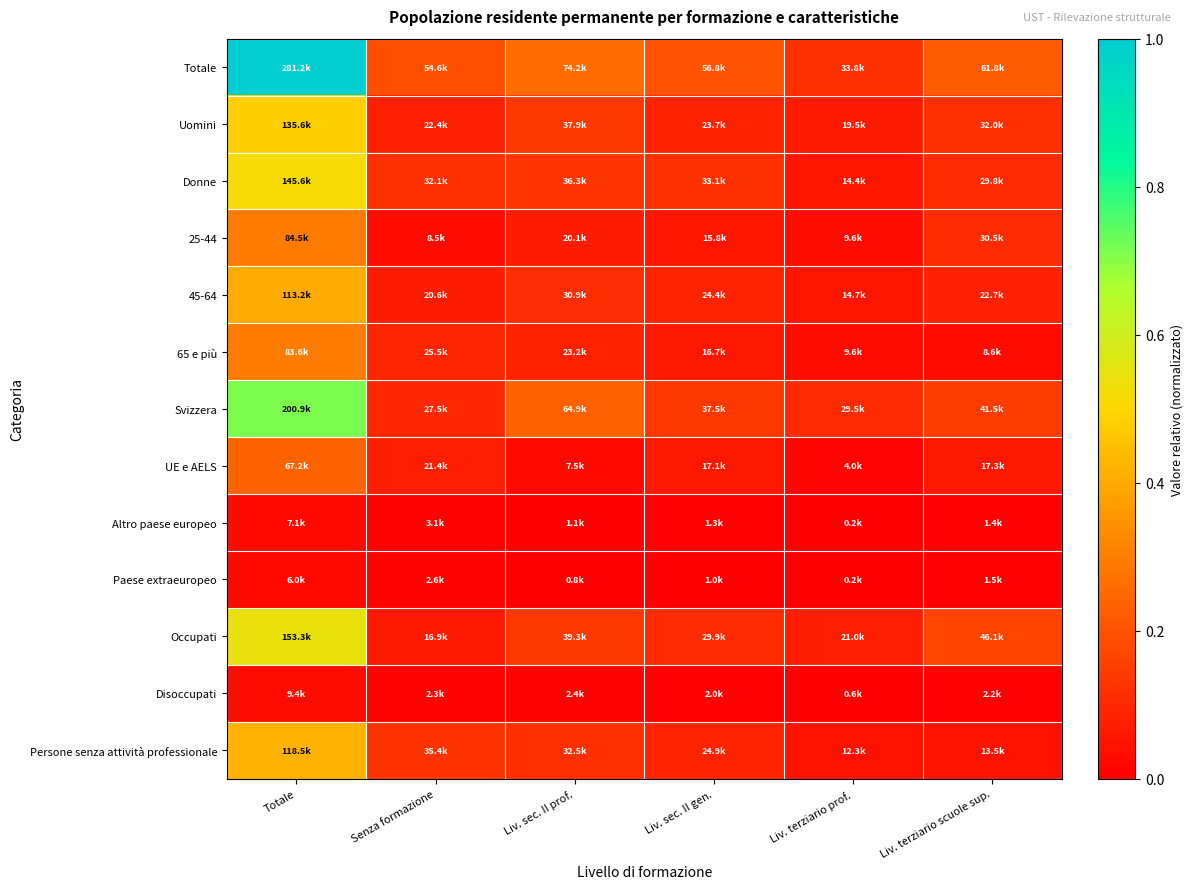

Which series has the largest total across all categories?

Totale